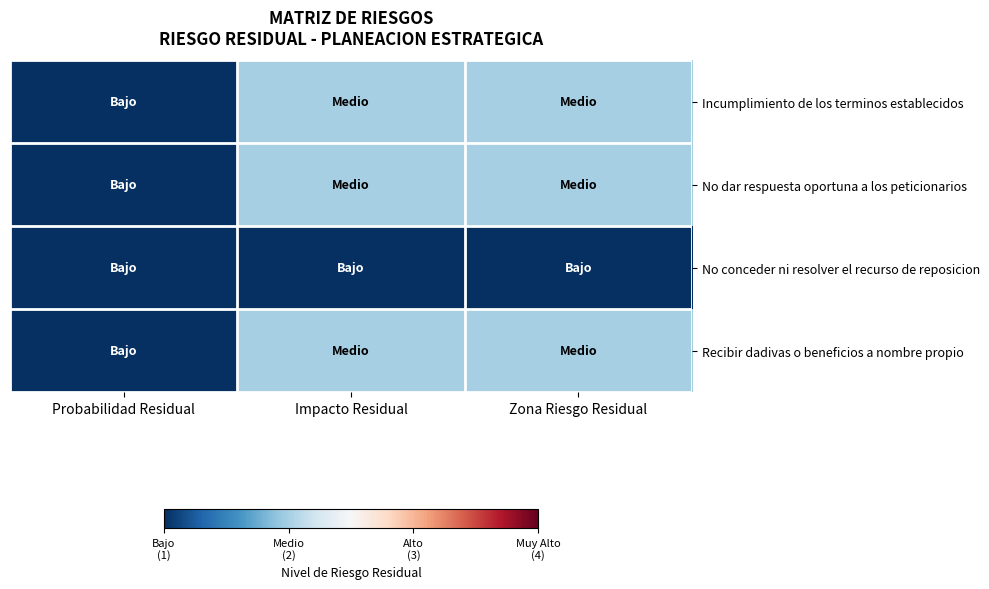

Which series has the widest spread of values?

Incumplimiento de los terminos establecidos